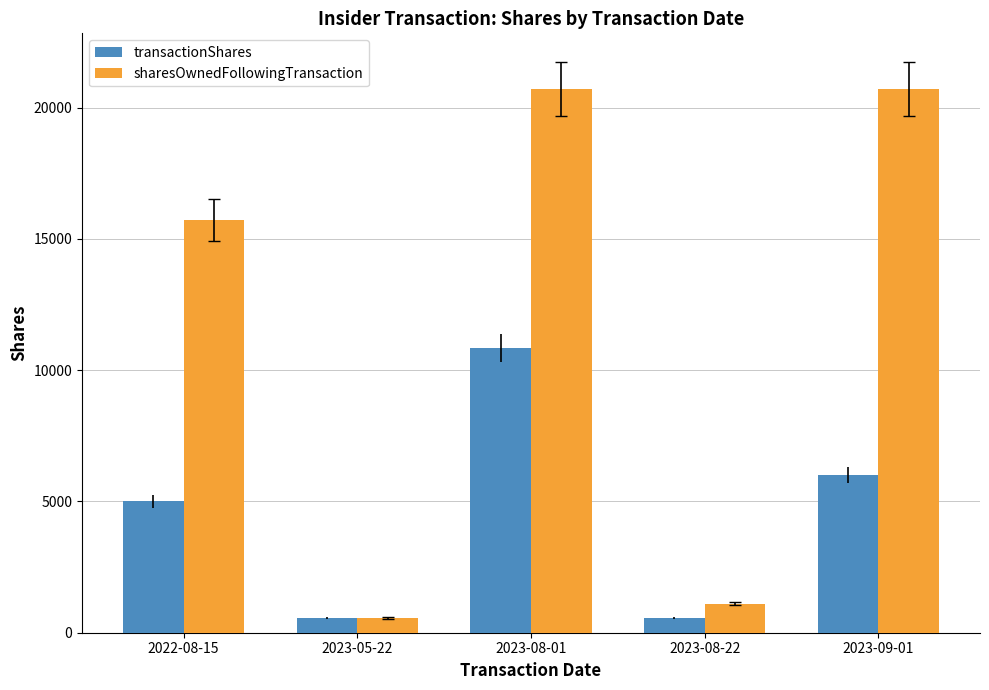

The transactionShares series shows 5000 at 2022-08-15. True or false?

True